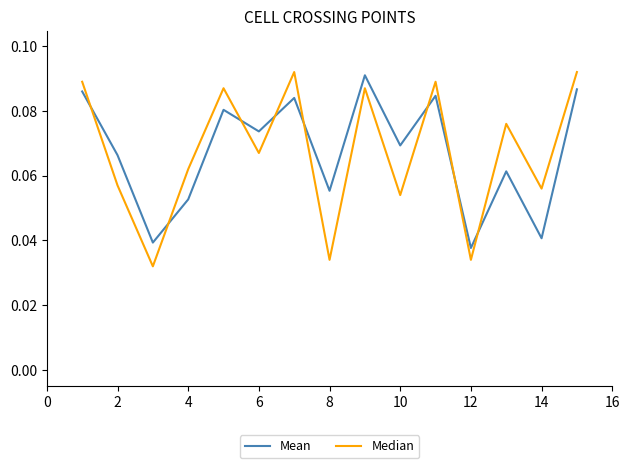

Which series has the widest spread of values?

Median